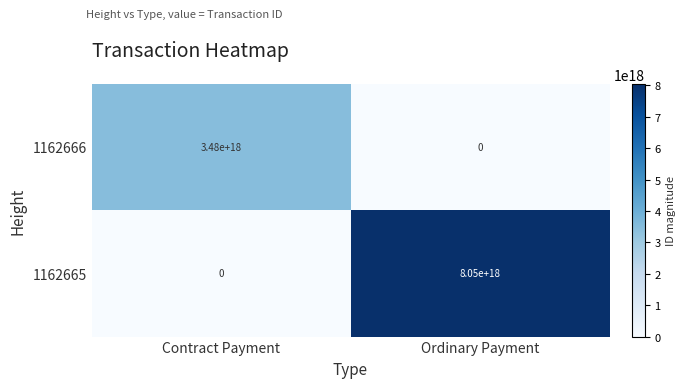

At how many categories does at least one series exceed 1831497256225334528?

2